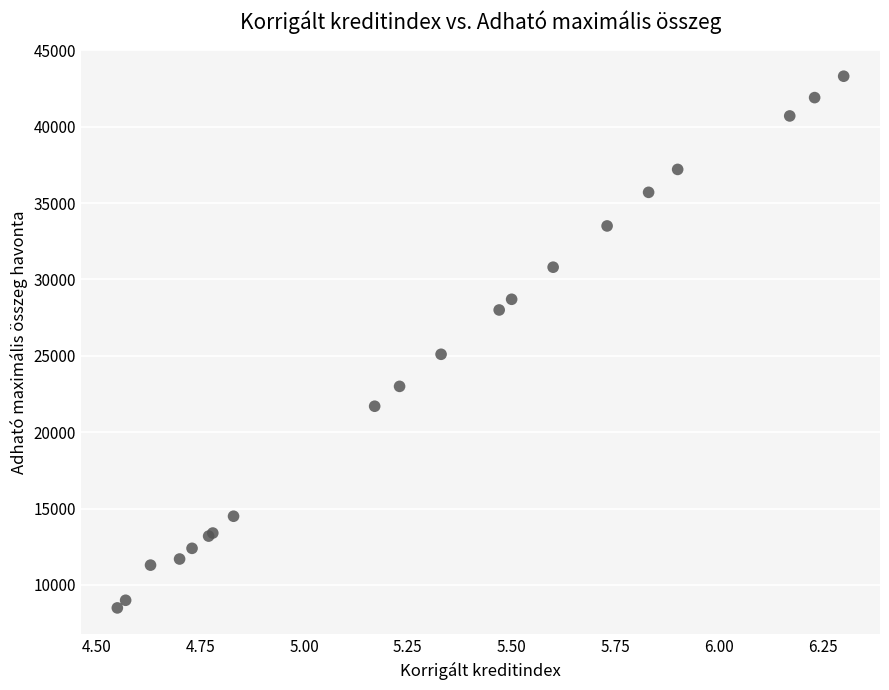

What Y value in the scatter plot is closest to 25900?

25100